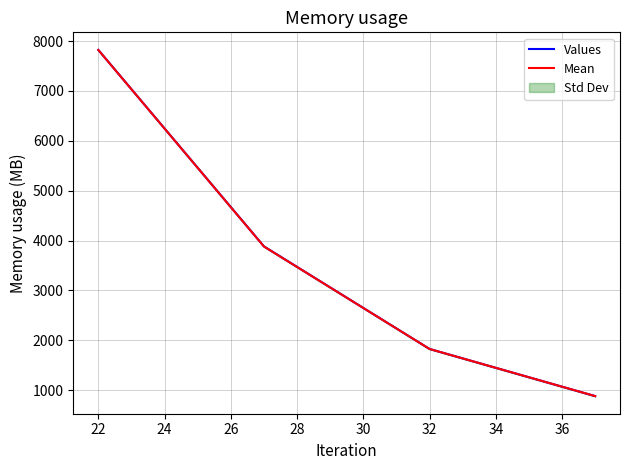

How many lines are shown in the chart?

2